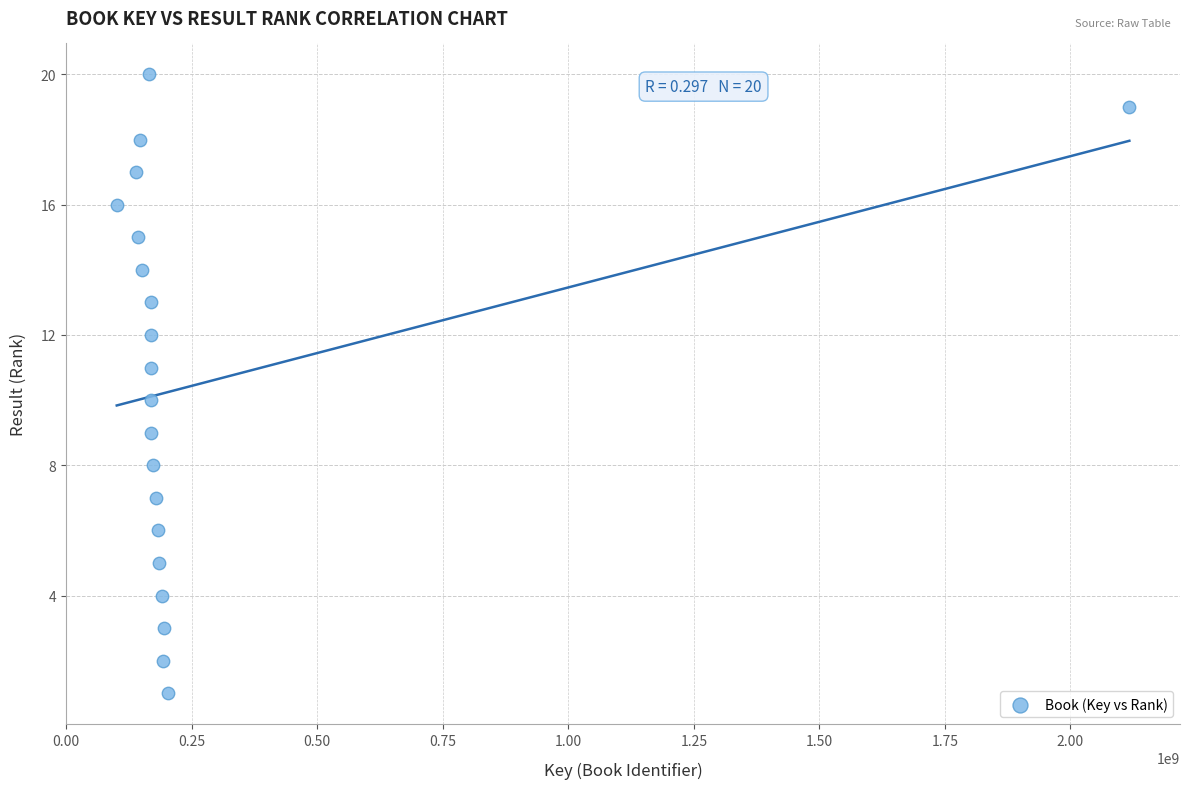

What is the range of X values (max minus min)?

2016678944